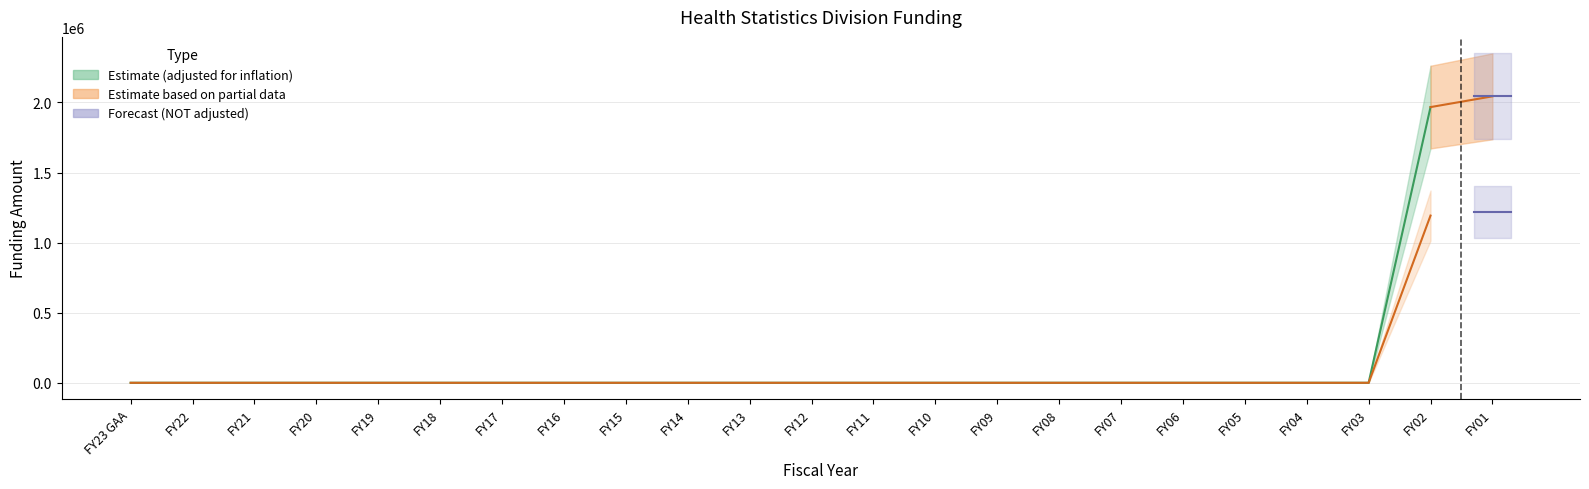

True or false: nominal_upper has a value of 804283 at FY20.

False